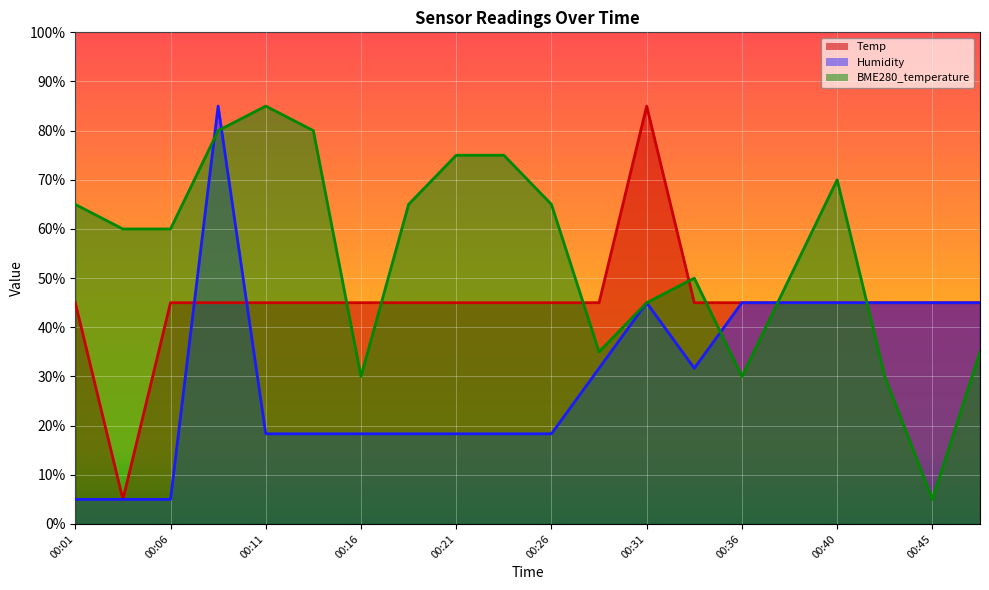

Which series has the largest range (max minus min)?

Temp